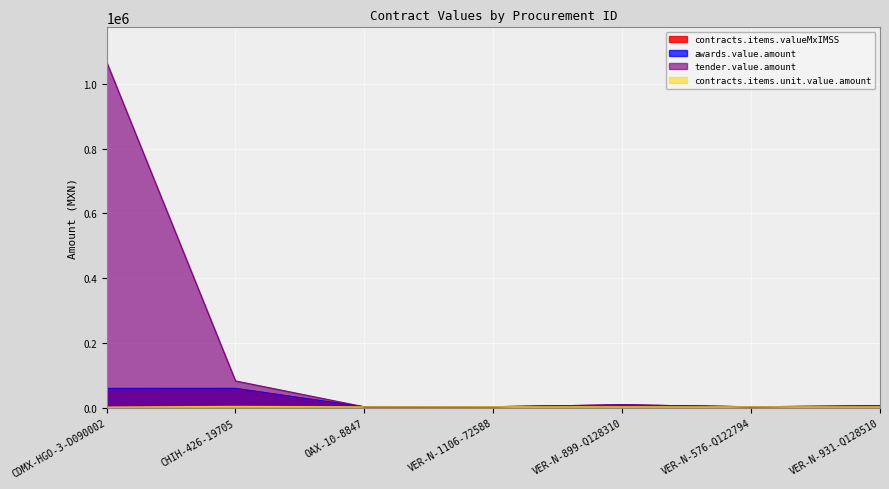

True or false: contracts.items.unit.value.amount has a value of 2800.0 at OAX-10-8847.

True